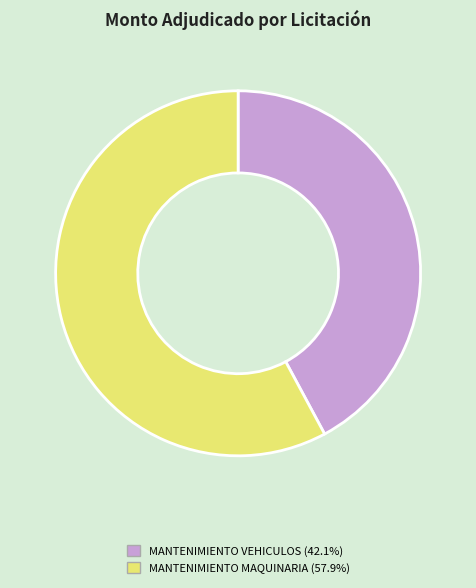

Is there any slice that represents more than half of the pie?

Yes